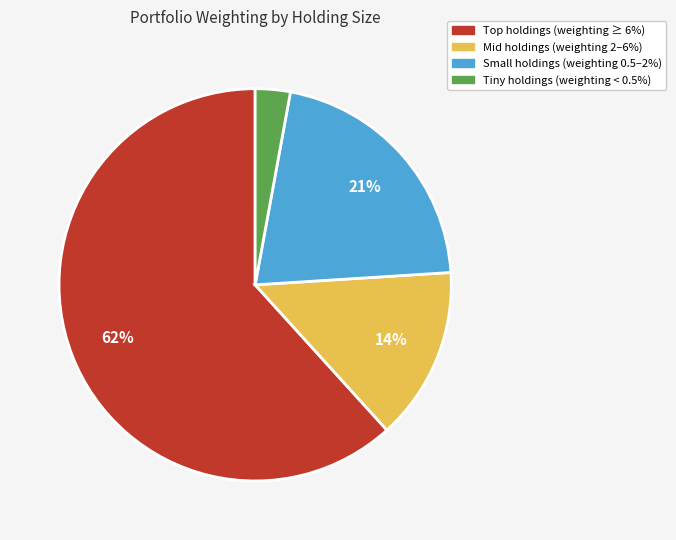

Do Mid holdings (weighting 2–6%) and Small holdings (weighting 0.5–2%) together represent more than half of the pie?

No